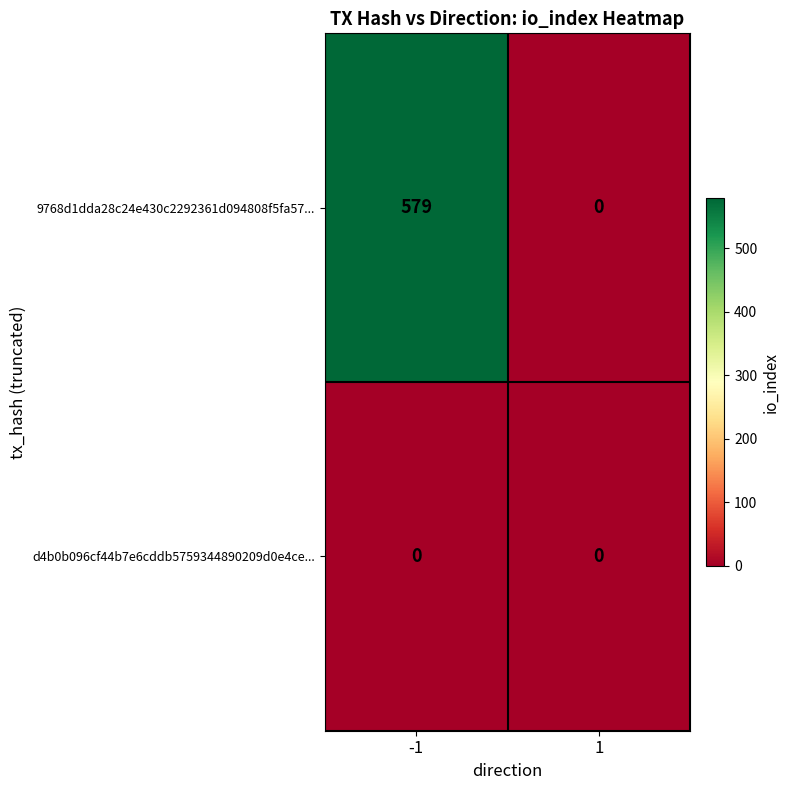

Which series has the largest range (max minus min)?

9768d1dda28c24e430c2292361d094808f5fa57...